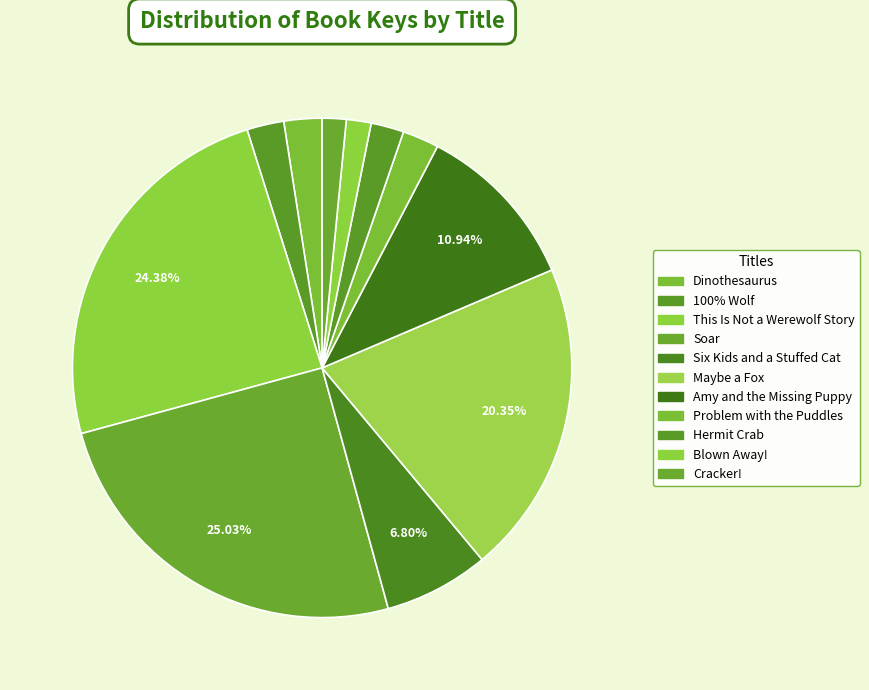

Rank the categories by value from lowest to highest.

Cracker!, Blown Away!, Hermit Crab, Problem with the Puddles, 100% Wolf, Dinothesaurus, Six Kids and a Stuffed Cat, Amy and the Missing Puppy, Maybe a Fox, This Is Not a Werewolf Story, Soar